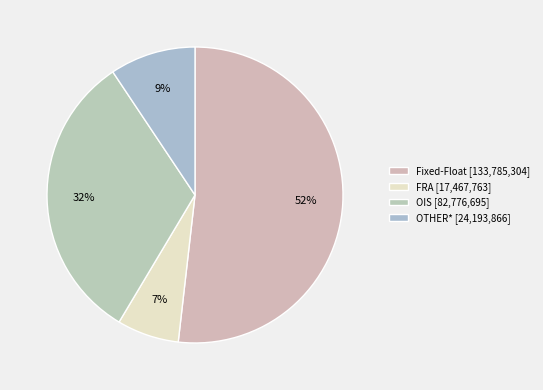

The FRA slice represents 7% of the pie. True or false?

True